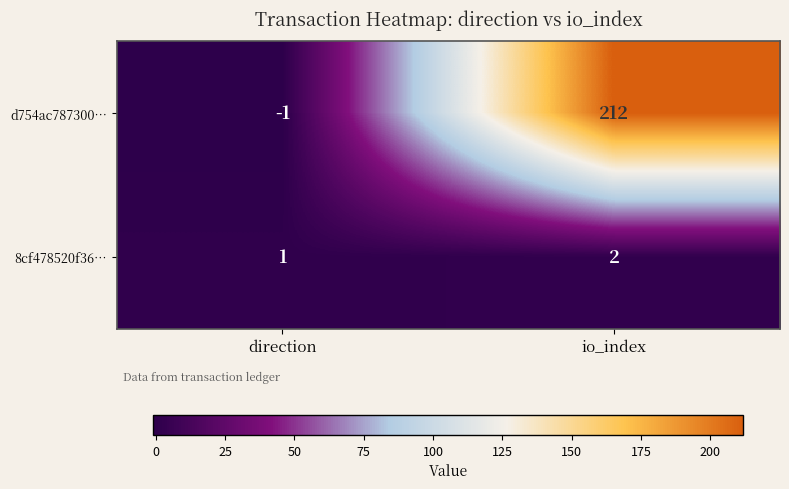

Which series has the largest total across all categories?

d754ac787300…